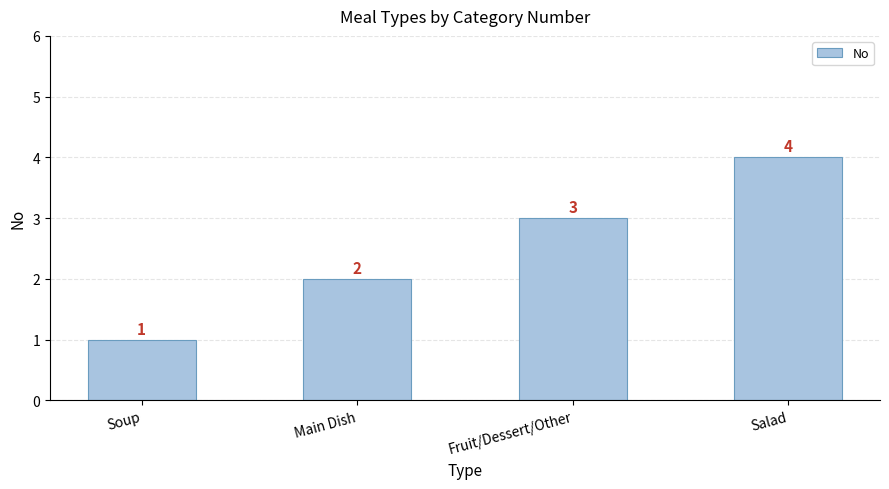

Rank the categories by value from highest to lowest.

Salad, Fruit/Dessert/Other, Main Dish, Soup